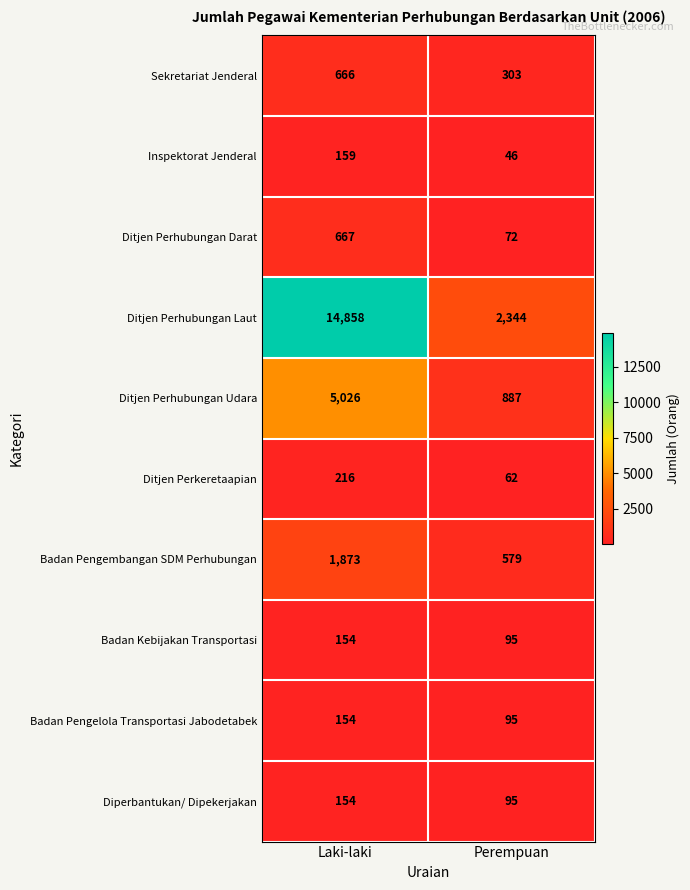

At which category is the sum across all series the highest?

Laki-laki